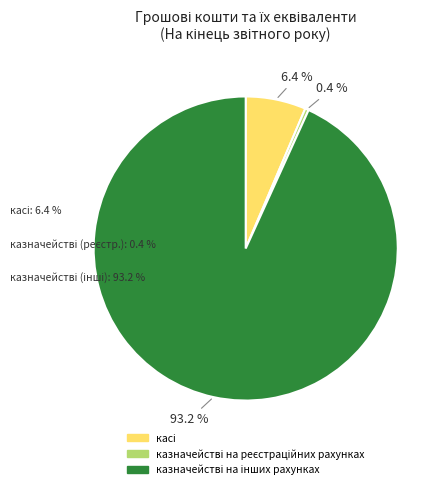

Does any single category account for the majority?

Yes